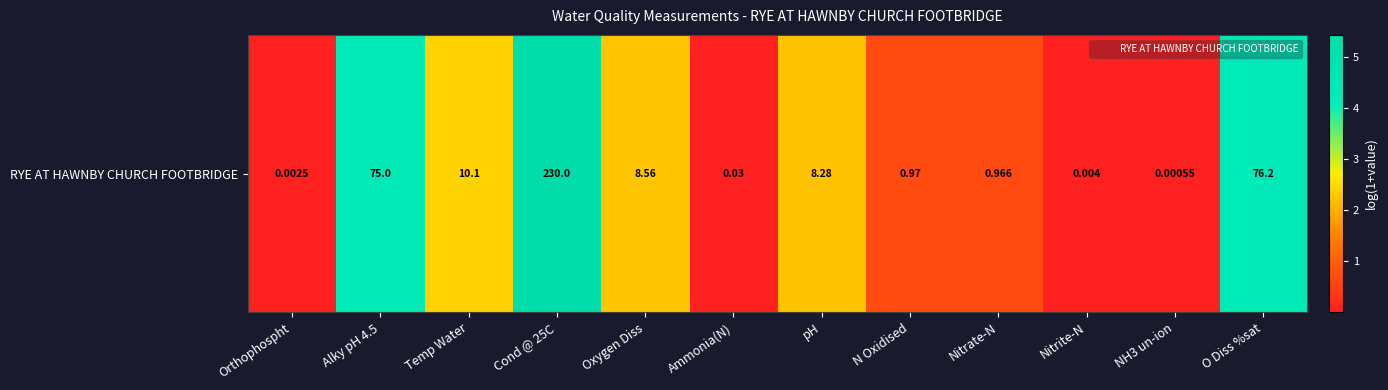

What is the difference between the second highest and second lowest values?

4.3